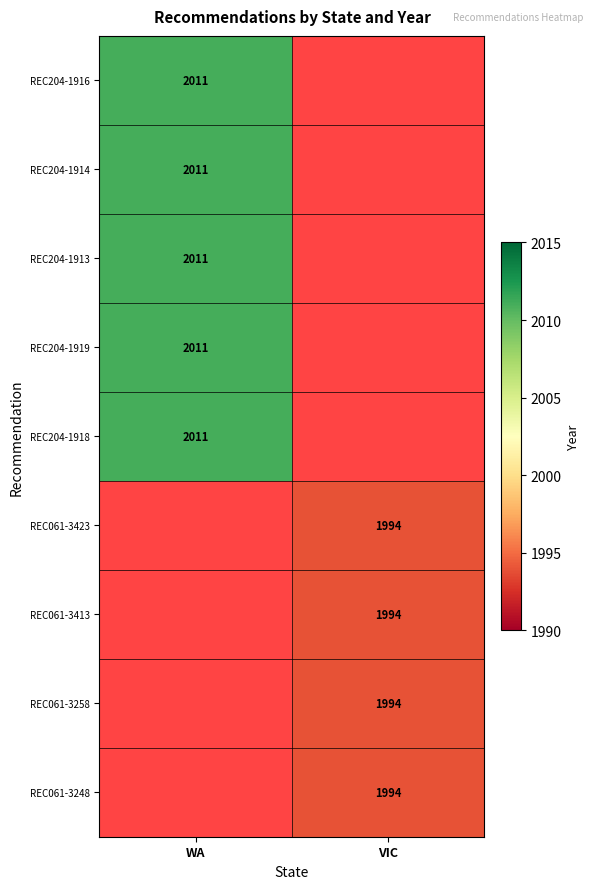

True or false: REC204-1916 has a value of 953 at WA.

False